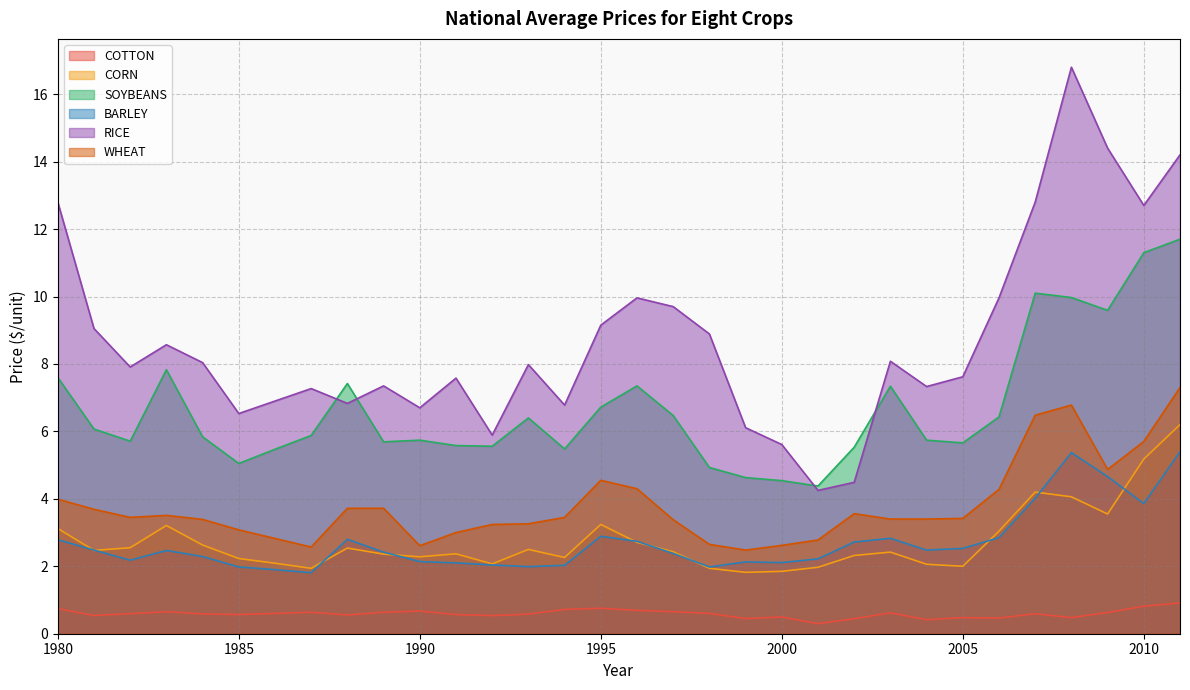

Is the value of WHEAT at 1981 greater than the value of RICE at 1991?

No